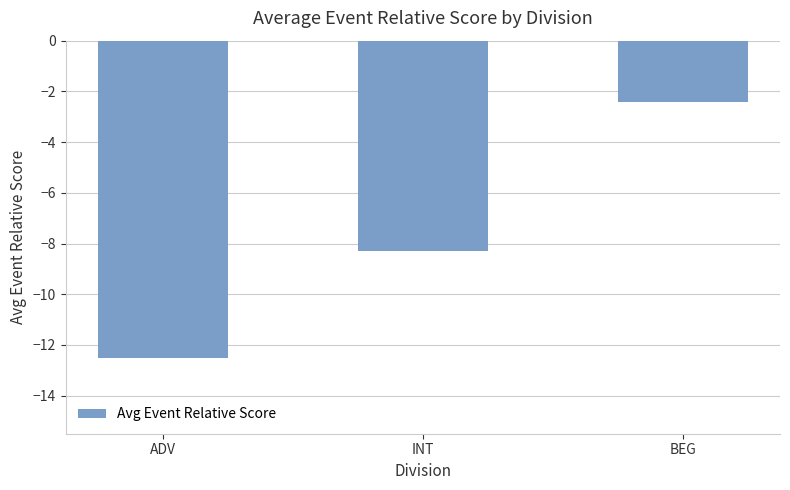

List the labels in order of value, largest first.

BEG, INT, ADV